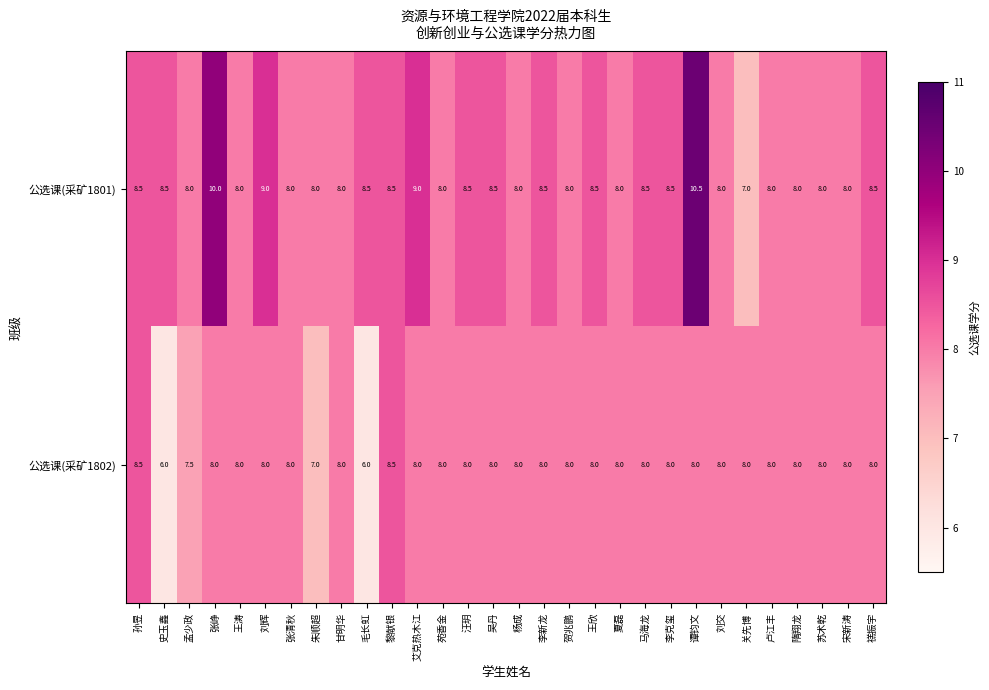

What is the average value of the 公选课(采矿1801) series?

8.4